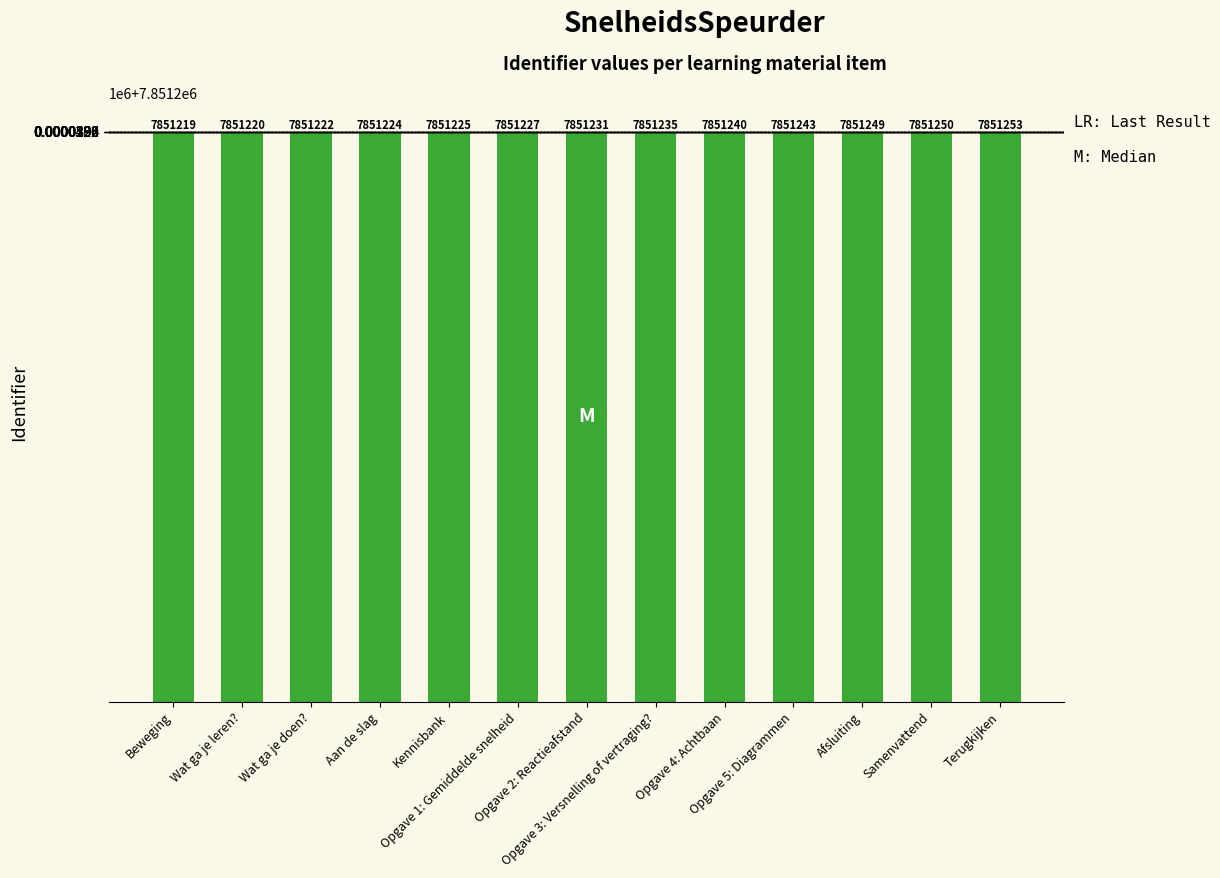

What is the difference between the values at Afsluiting and Kennisbank?

24